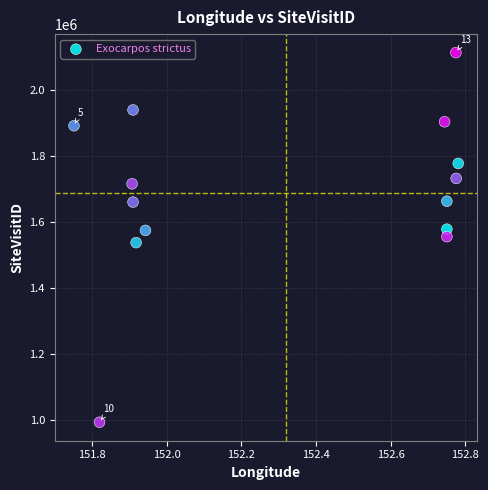

What is the range of Y values (max minus min)?

1118878